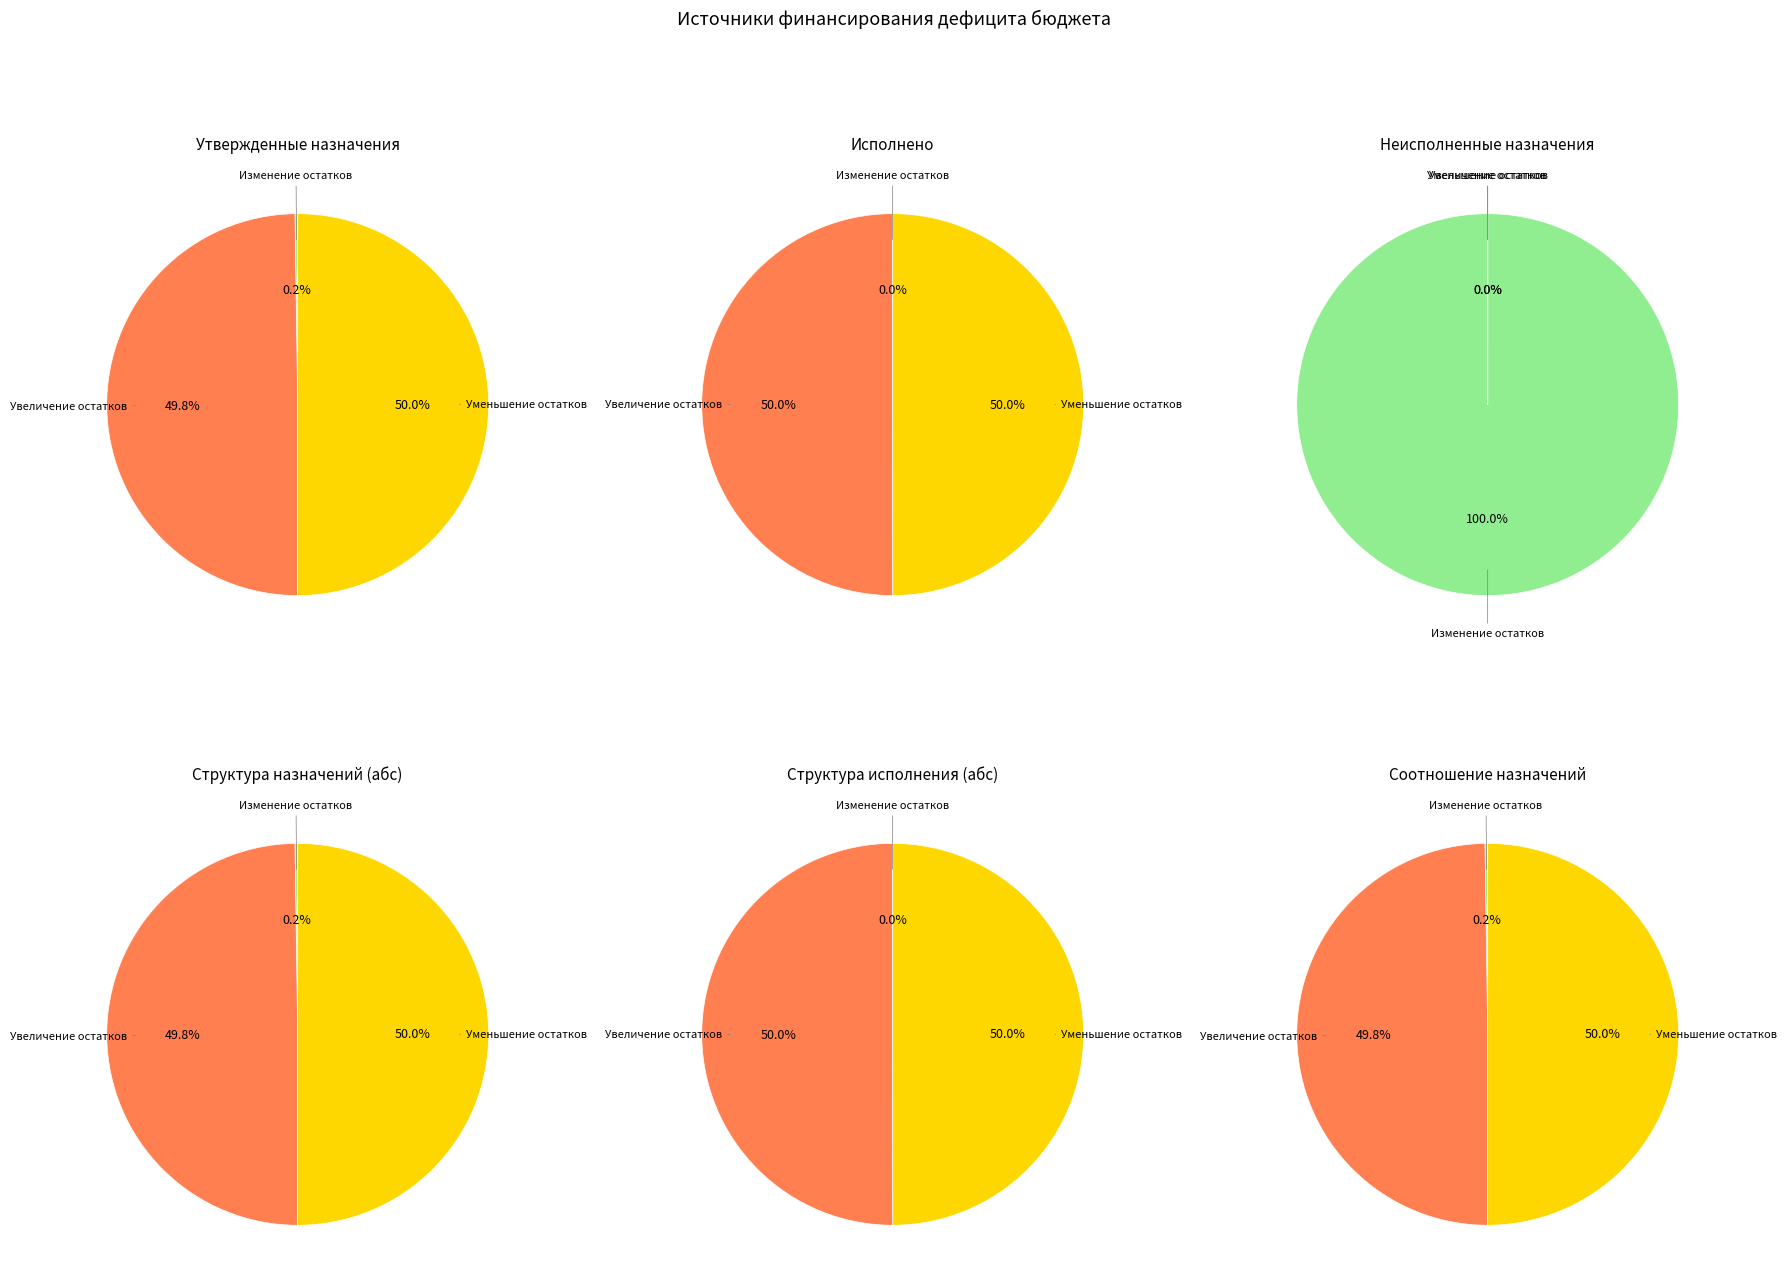

Combined, do уменьшение остатков средств, всего and увеличение остатков средств, всего account for over 50%?

Yes